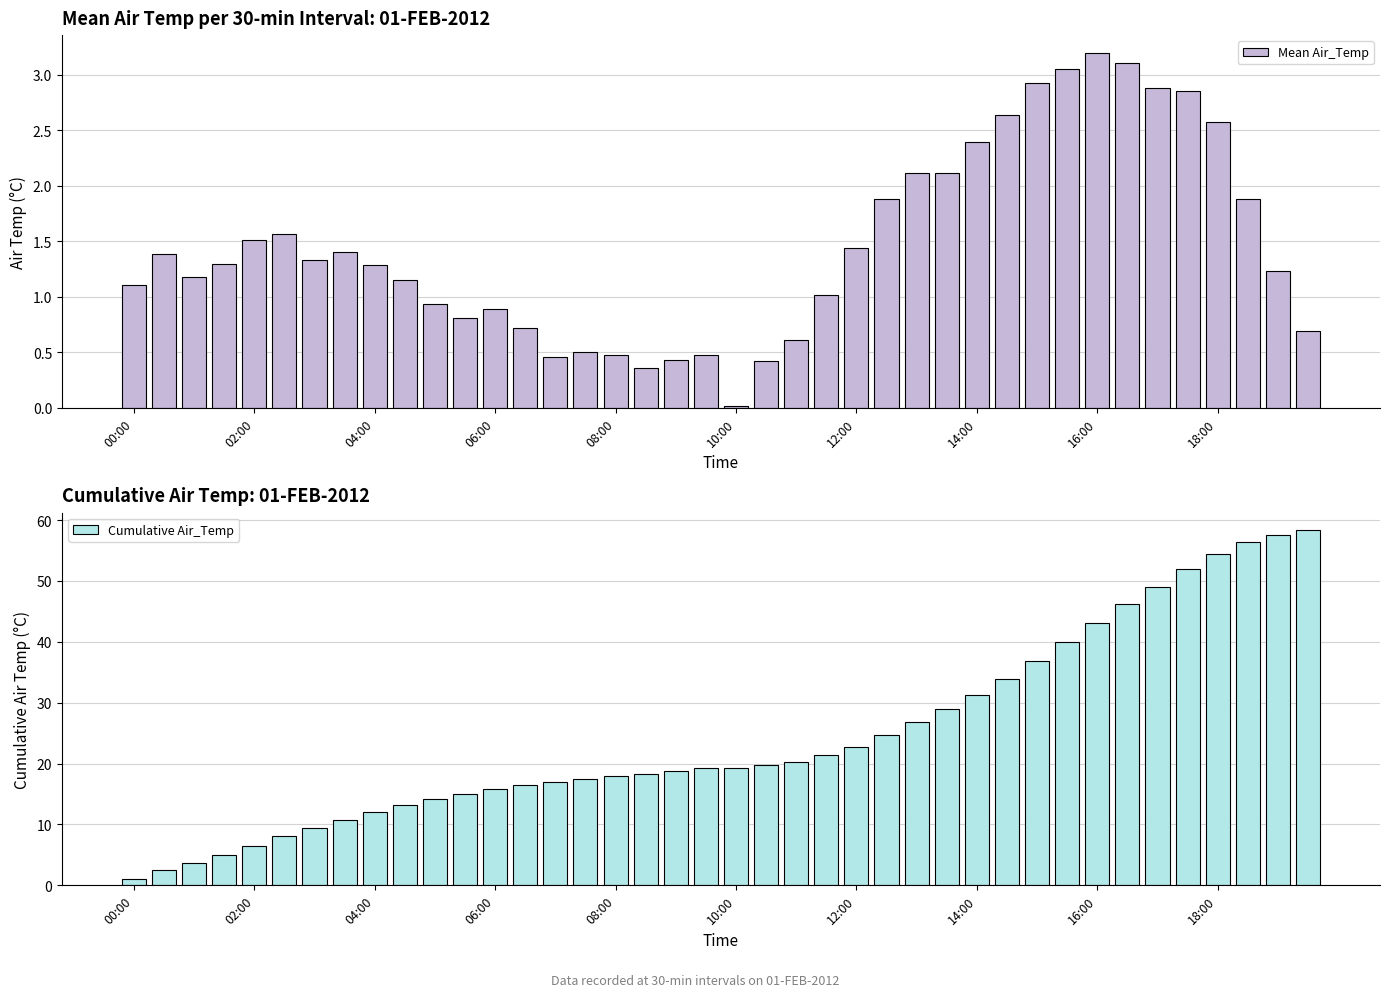

The Cumulative Air_Temp series shows 6.5 at 02:00. True or false?

True